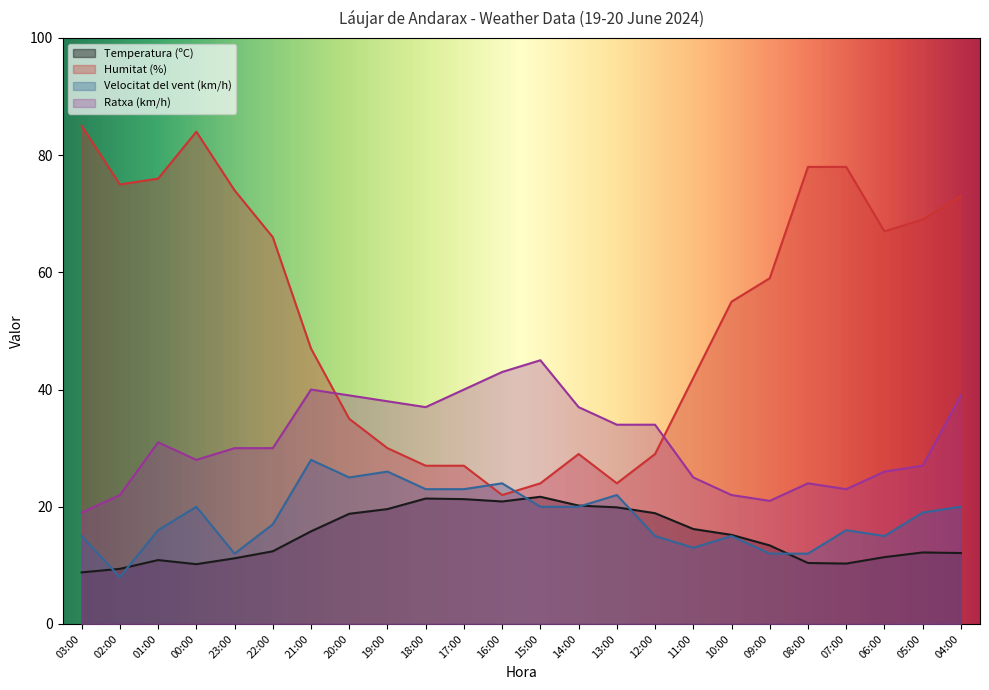

At how many categories does at least one series exceed 36?

22